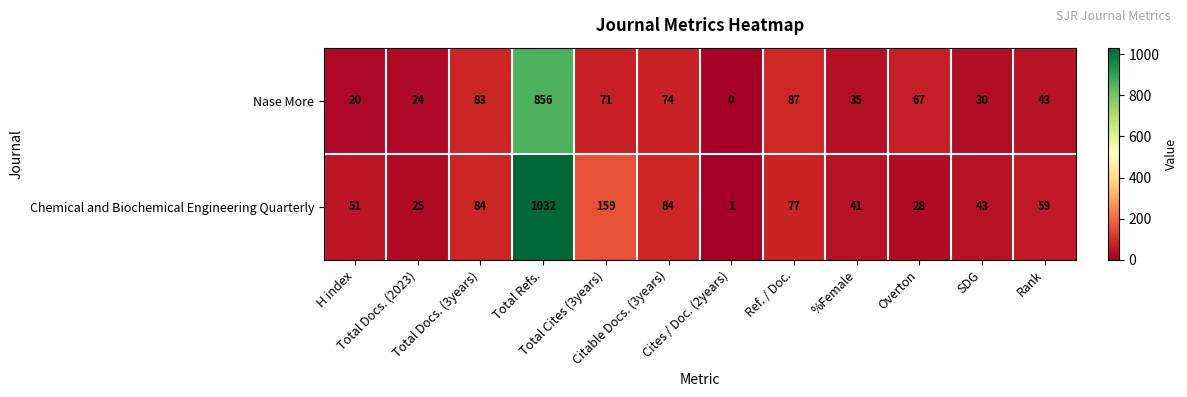

Which series has the largest total across all categories?

Chemical and Biochemical Engineering Quarterly